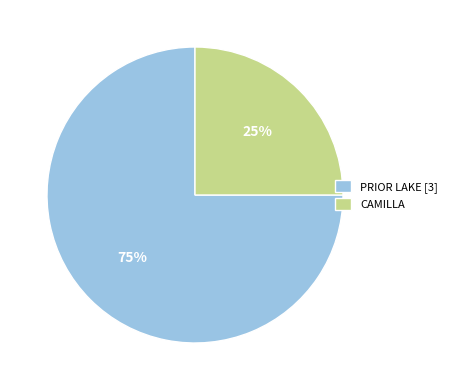

To the nearest percent, what portion does CAMILLA represent?

25%